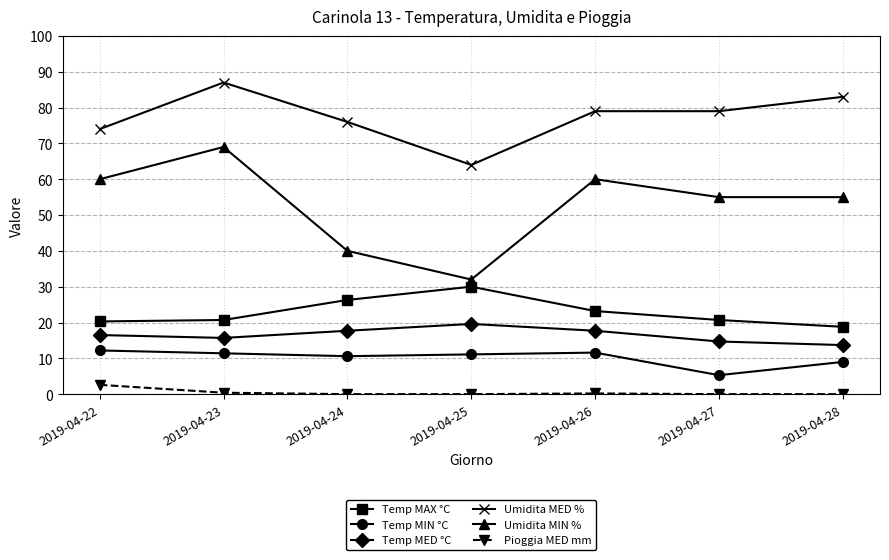

Is it true that Temp MED °C equals 17.7 at 2019-04-26?

True